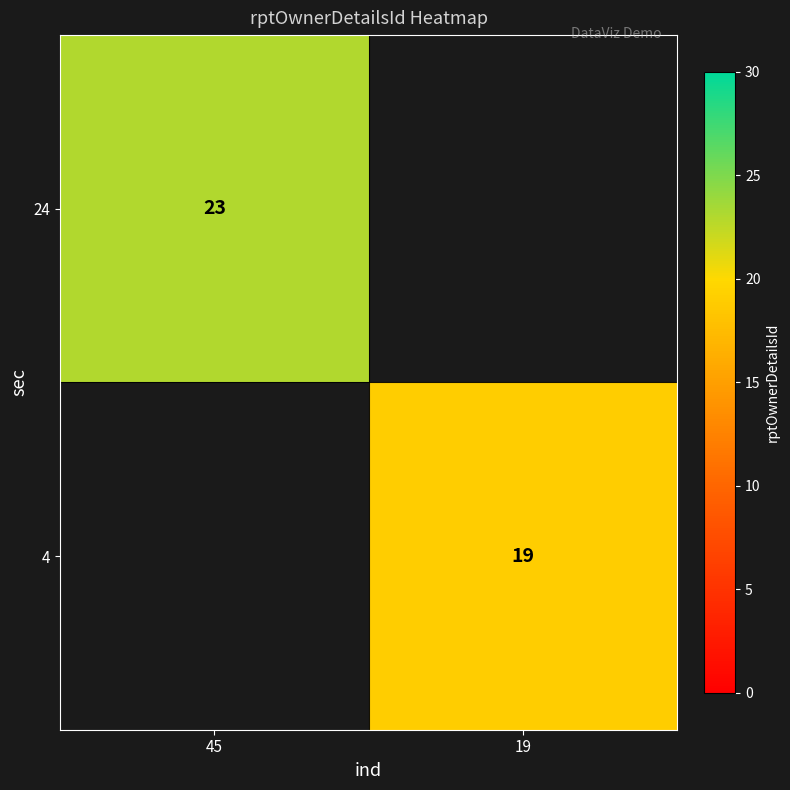

The value of 4 at 19 is 31. True or false?

False